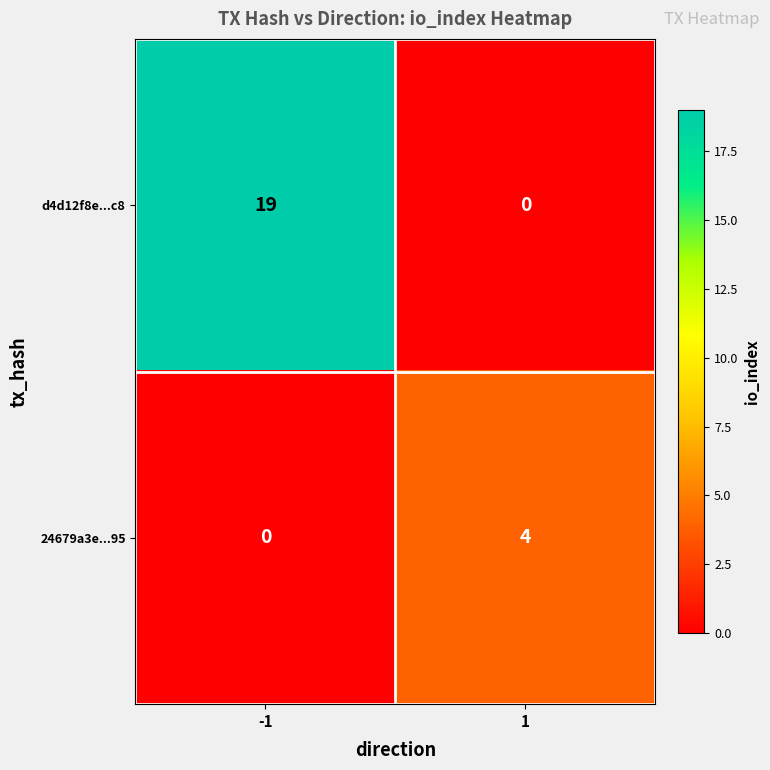

Between -1 and 1, which series saw the biggest shift?

d4d12f8e...c8